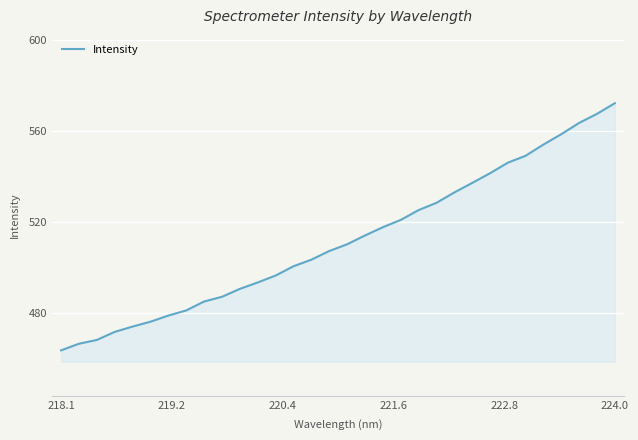

What is the greatest value displayed?

572.2